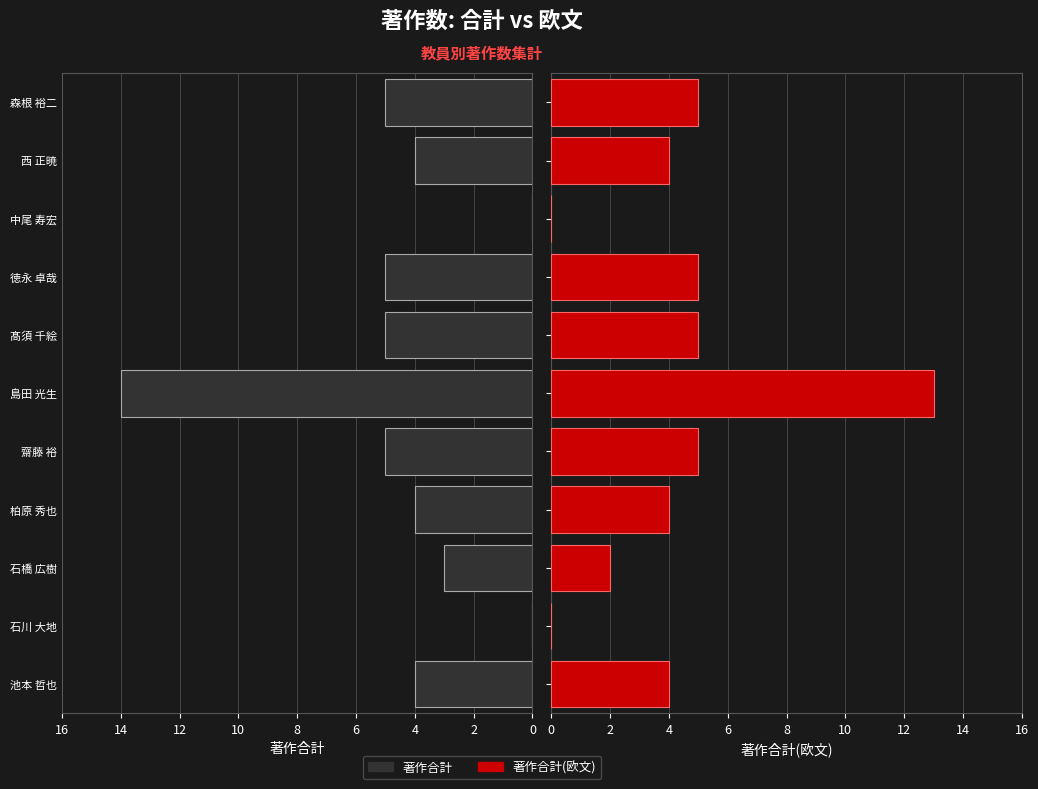

Is it true that 著作合計(欧文) equals 4 at 西 正暁?

True